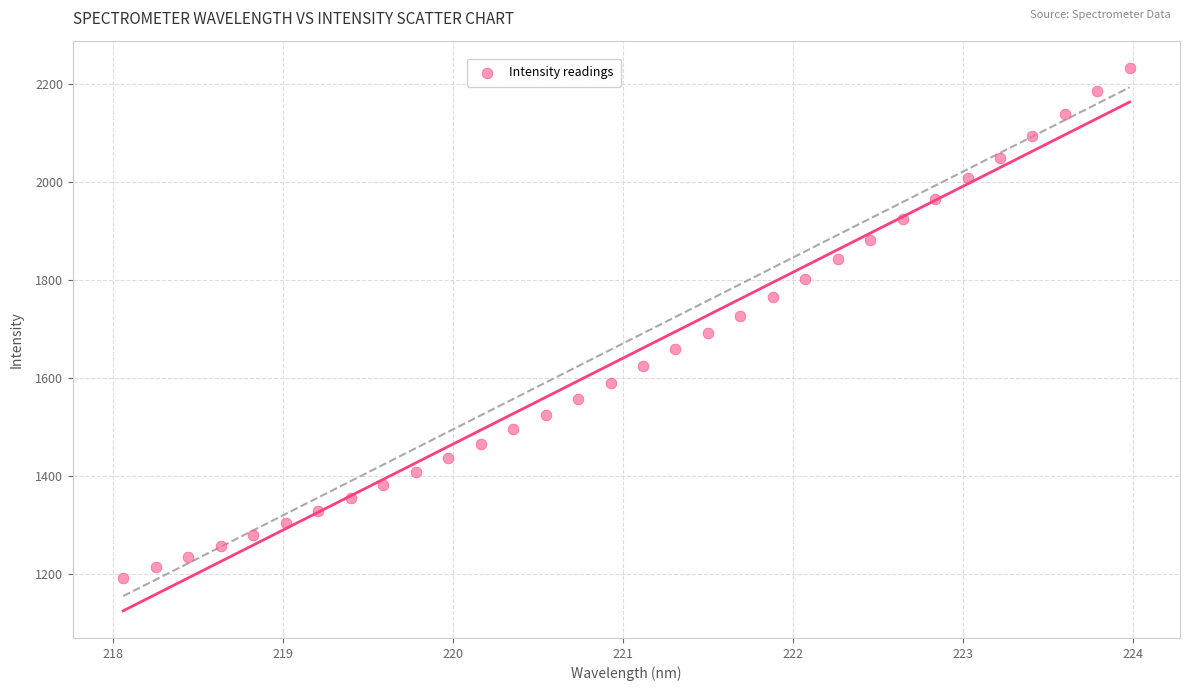

What is the range of Y values (max minus min)?

1040.9